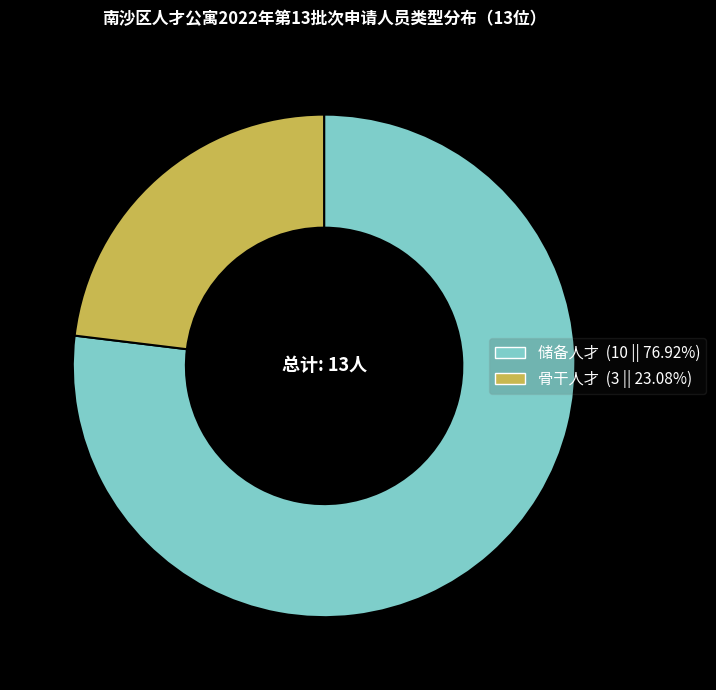

Which category accounts for the majority?

储备人才